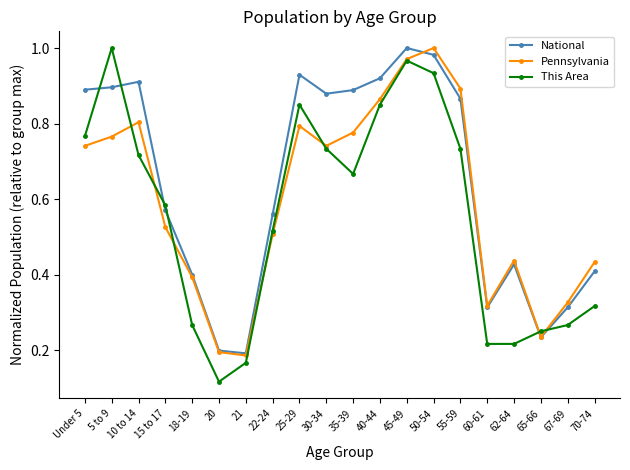

The value of National at 21 is 0.2. True or false?

True